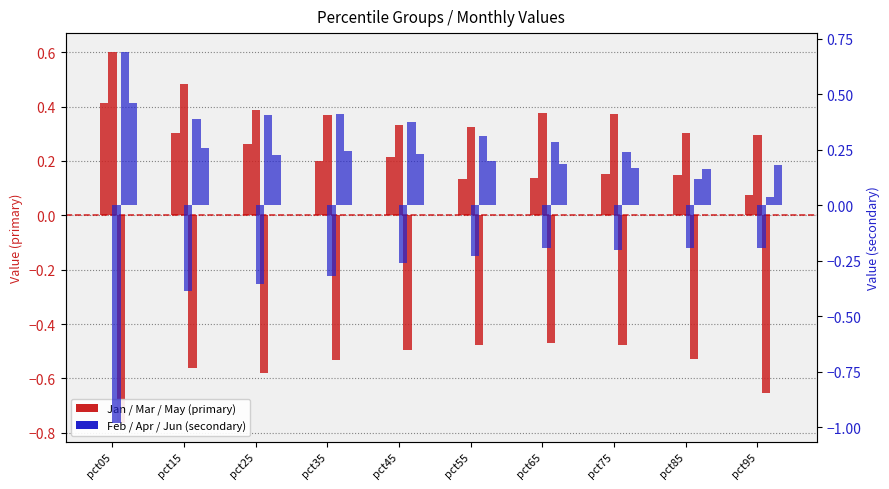

Rank the categories by Jun (secondary) value from lowest to highest.

pct85, pct75, pct95, pct65, pct55, pct25, pct45, pct35, pct15, pct05